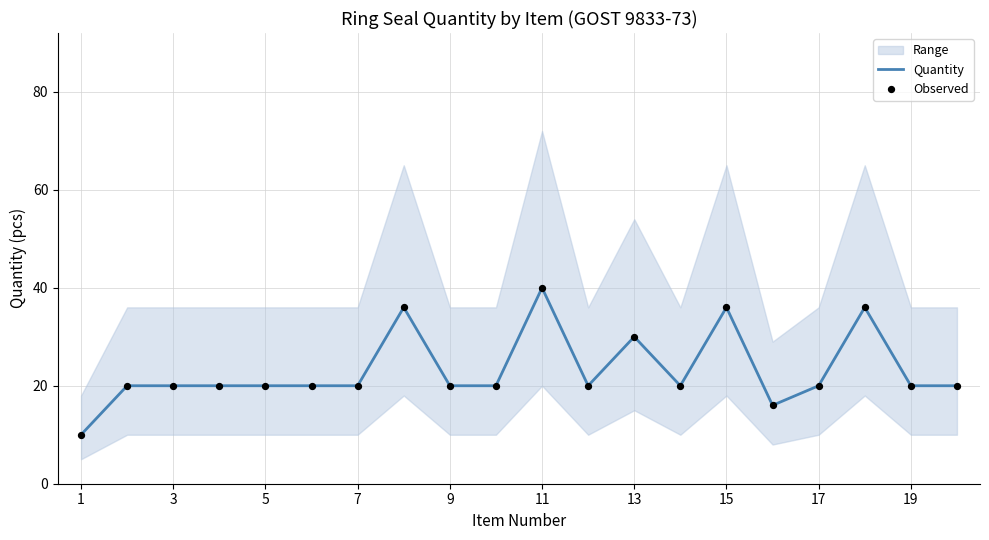

At how many categories does at least one series exceed 16?

18